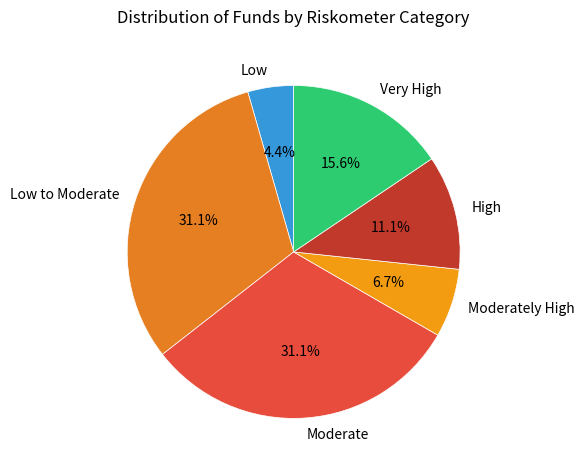

Approximately how many times larger is the value at Low compared to Low to Moderate?

0.1